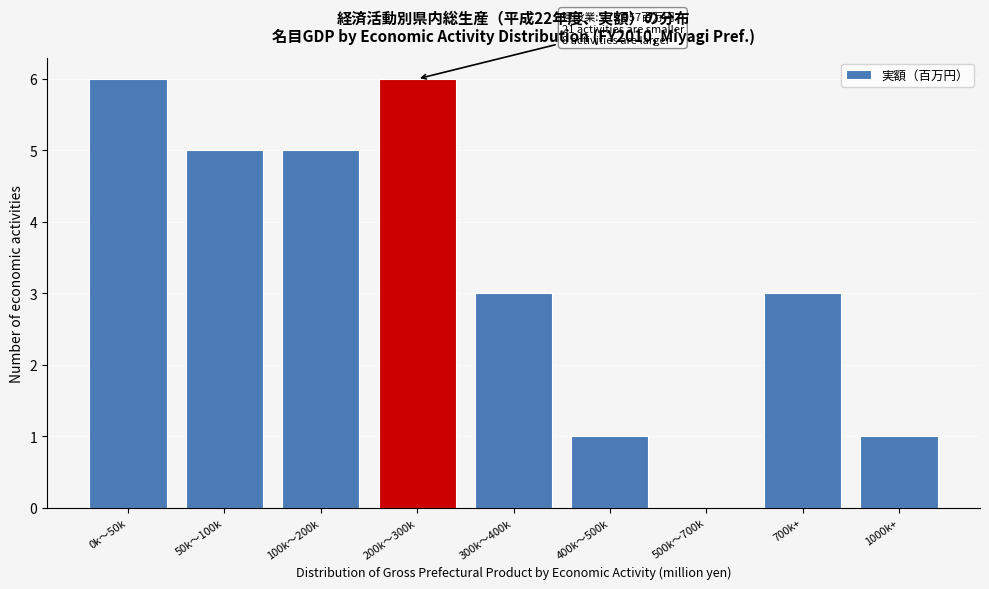

Reading left to right, what are all the values shown in this chart?

0k～50k=6	50k～100k=5	100k～200k=5	200k～300k=6	300k～400k=3	400k～500k=1	500k～700k=0	700k+=3	1000k+=1